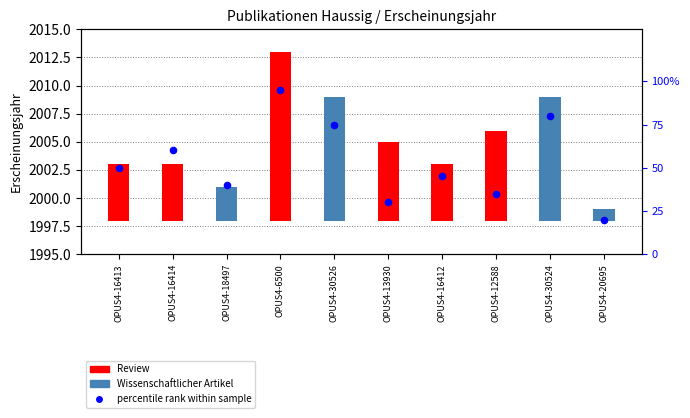

Which has a higher value, OPUS4-6500 or OPUS4-20695?

OPUS4-6500